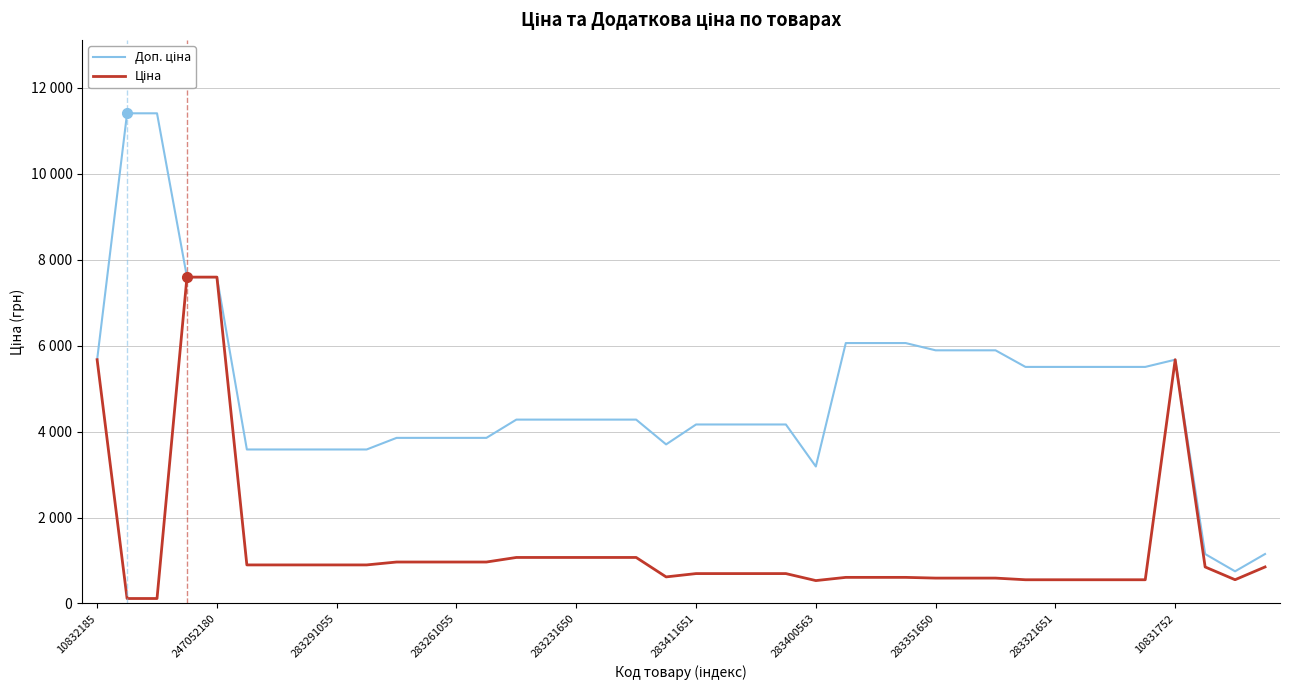

Rank the series by their maximum value, from highest to lowest.

Доп. ціна, Ціна